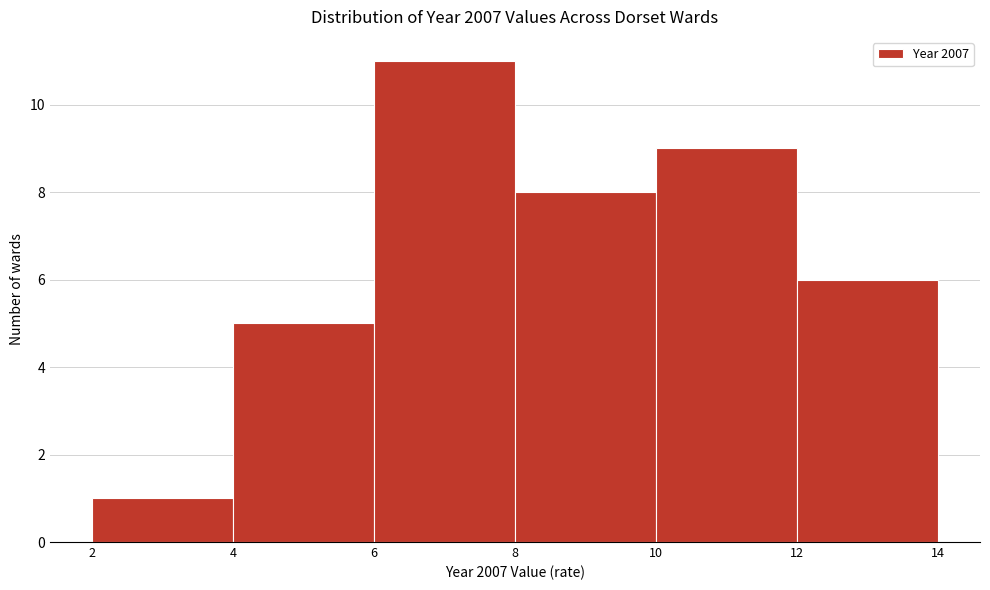

Which range on the x-axis has the tallest bar?

6 to 8